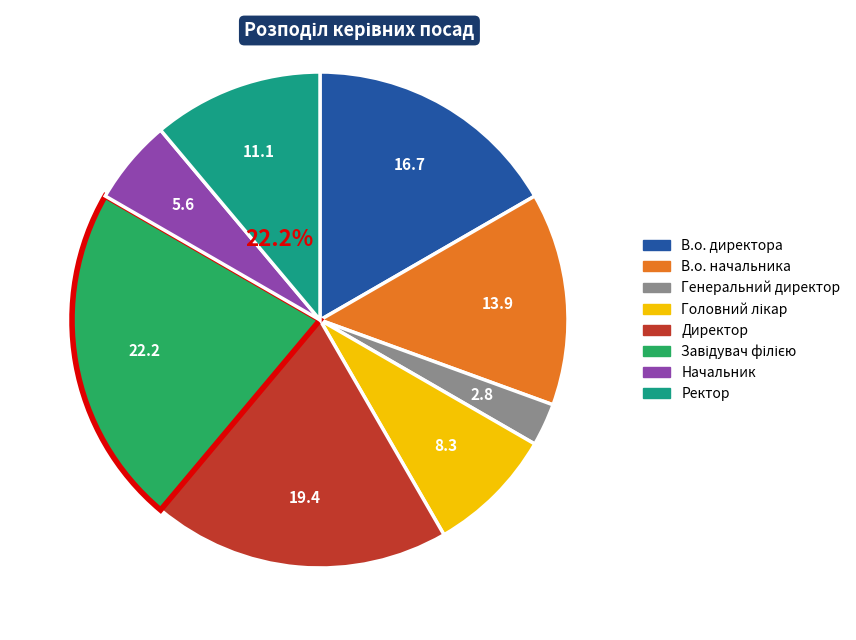

Is Начальник the majority of the pie?

No